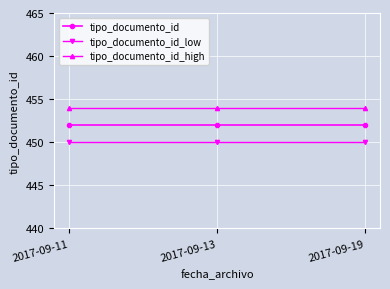

Rank the series by their maximum value, from lowest to highest.

tipo_documento_id_low, tipo_documento_id, tipo_documento_id_high